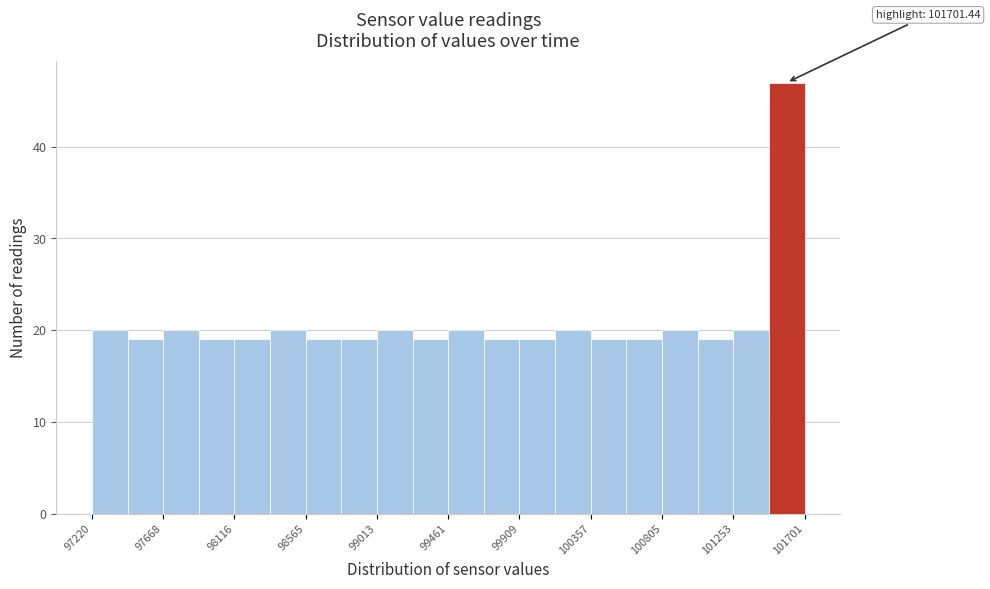

Over which range of the x-axis is the bar tallest?

101500 to 101700